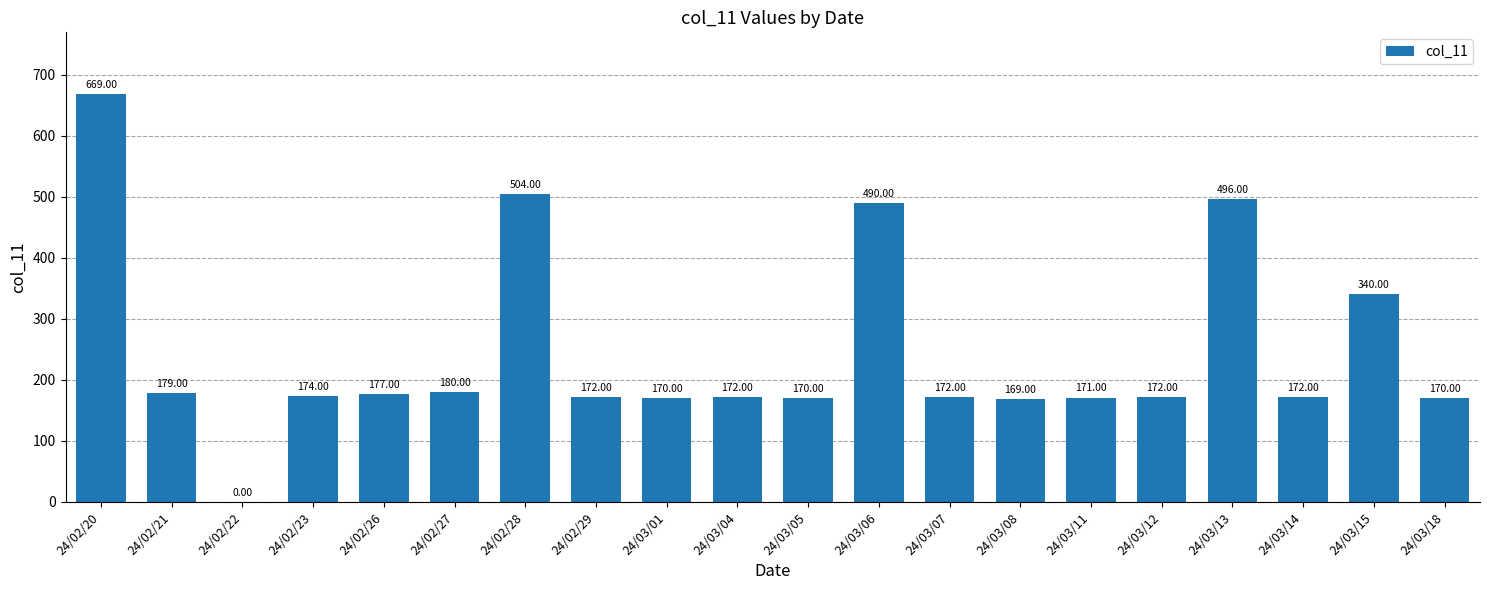

How many positive values are there?

19